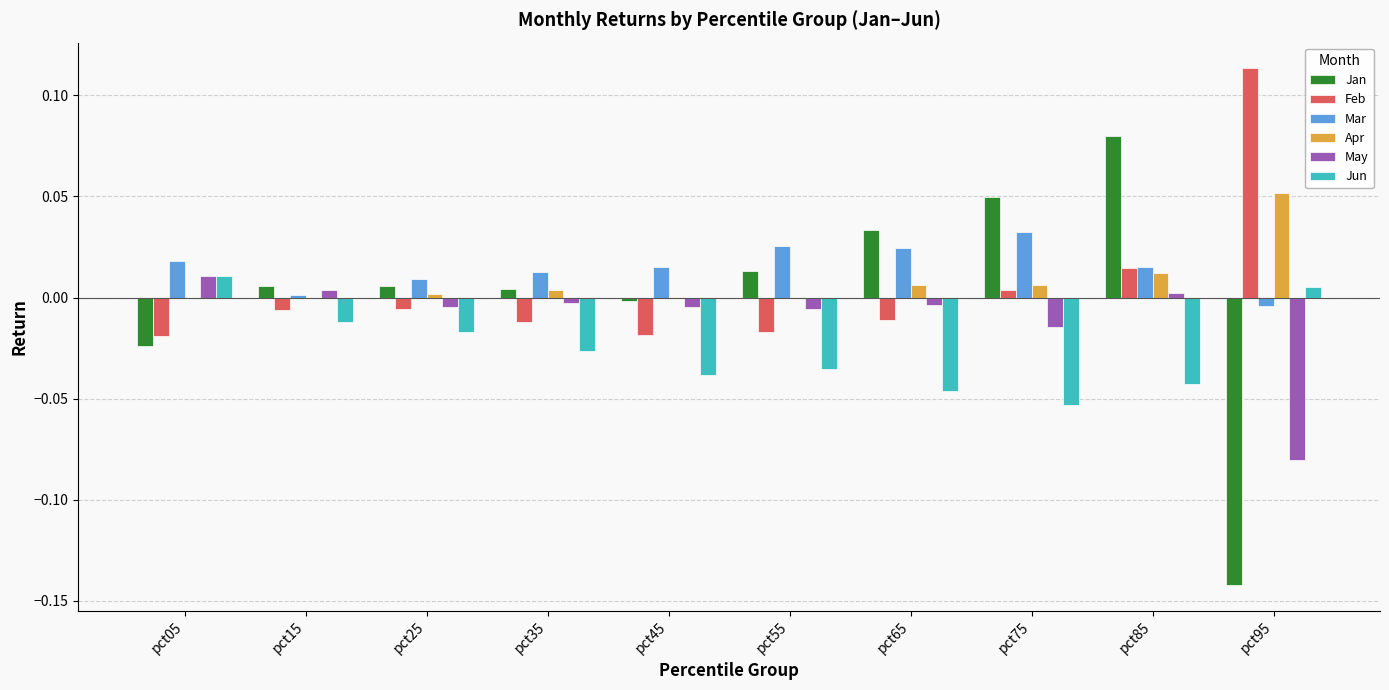

At which category does the chart reach its peak across all series?

pct95